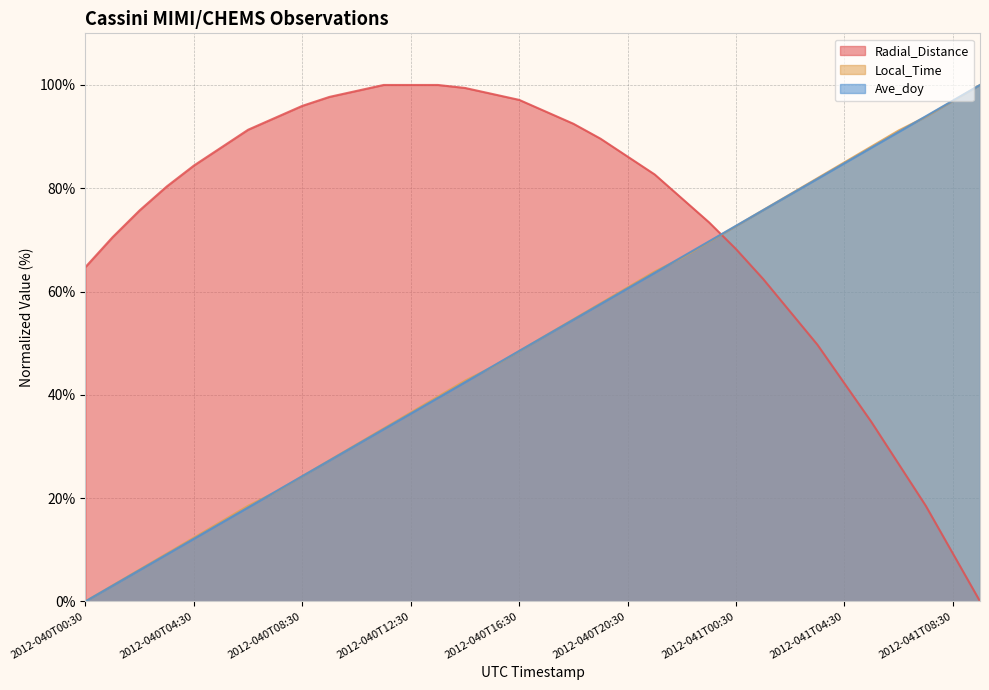

True or false: Ave_doy has more than 2 points higher than both neighbors.

False